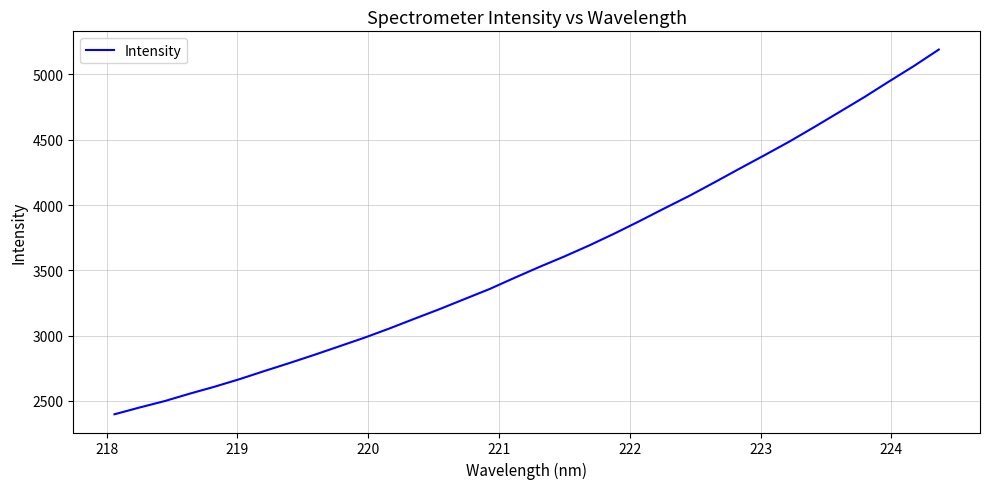

What is the maximum value shown in the chart?

5190.6